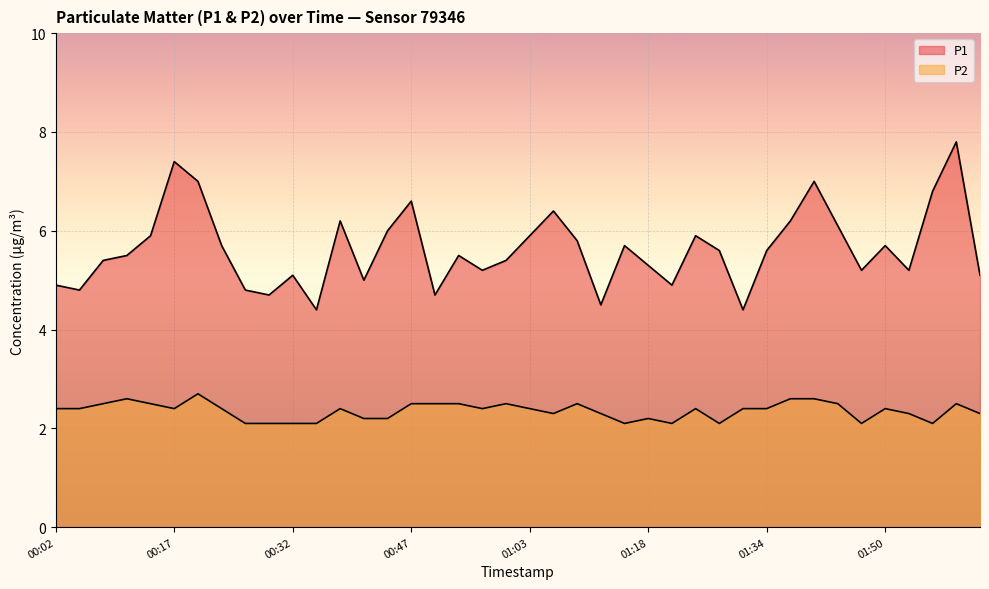

What is the average value of the P2 series?

2.4